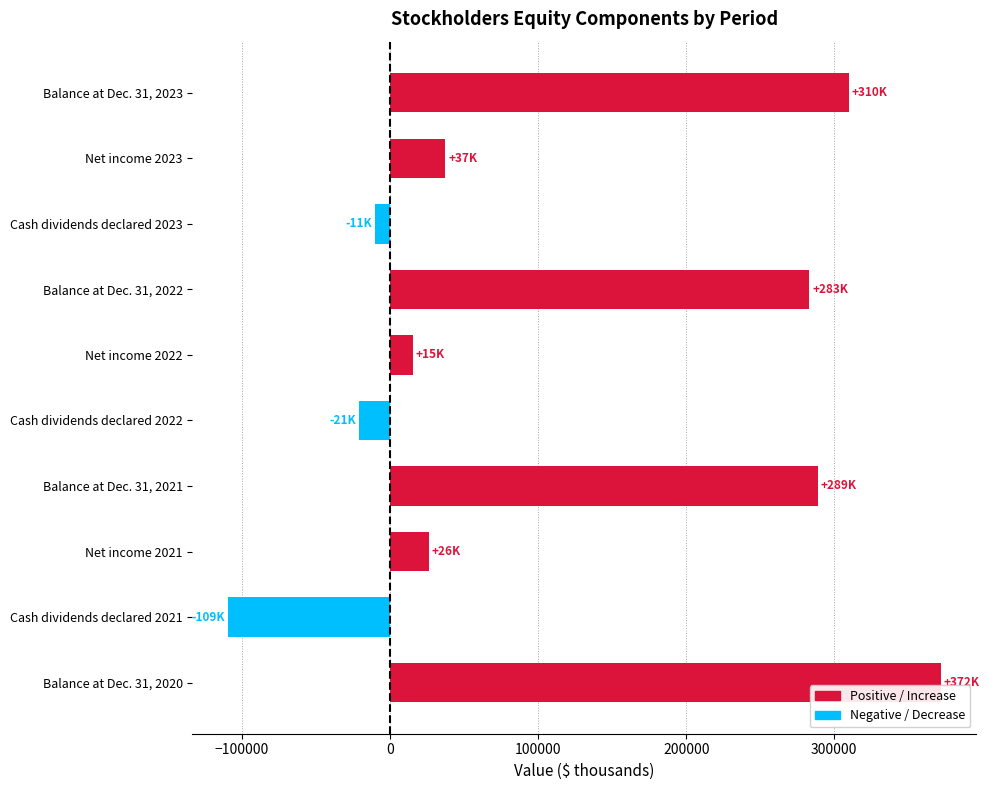

How many bars are there in total?

10